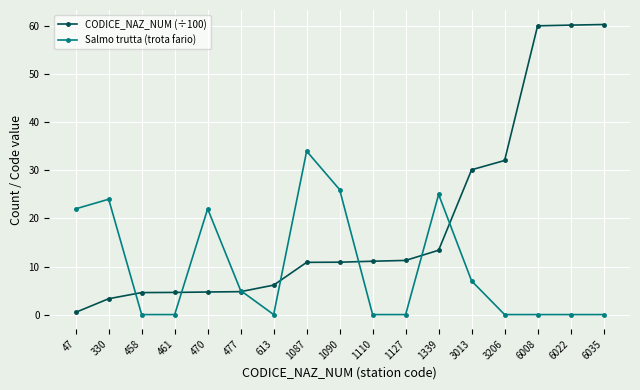

Does the chart have visible grid lines?

Yes